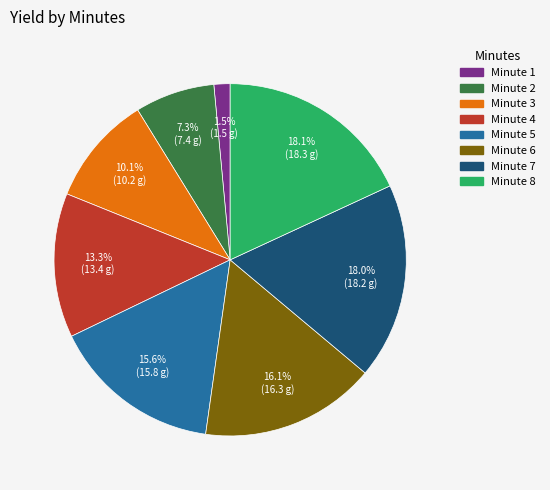

Is Minute 1 the majority of the pie?

No